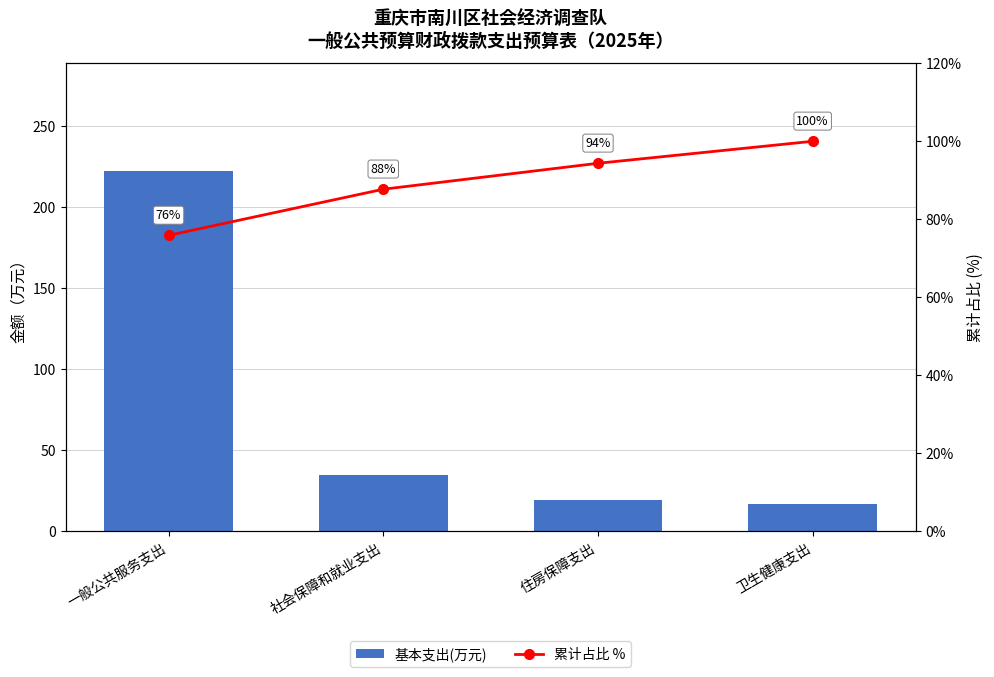

What position from the right is 一般公共服务支出?

4